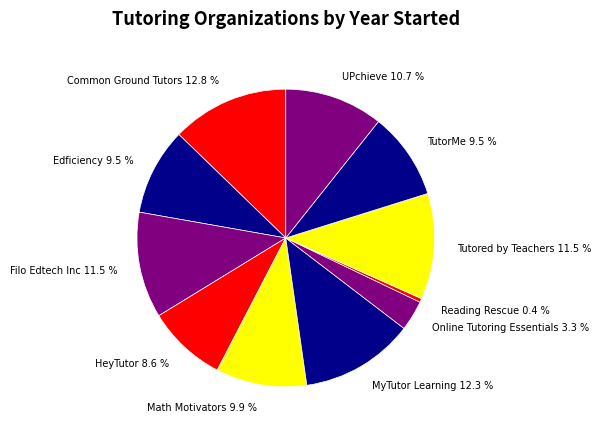

What portion of the pie excludes HeyTutor?

91.4%